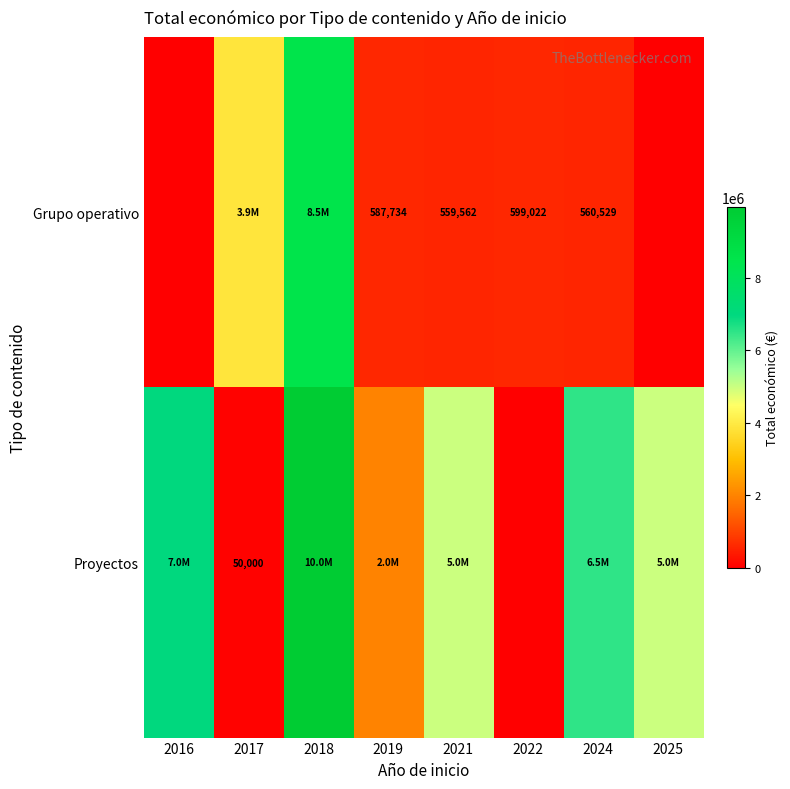

At which category is the sum across all series the highest?

2018